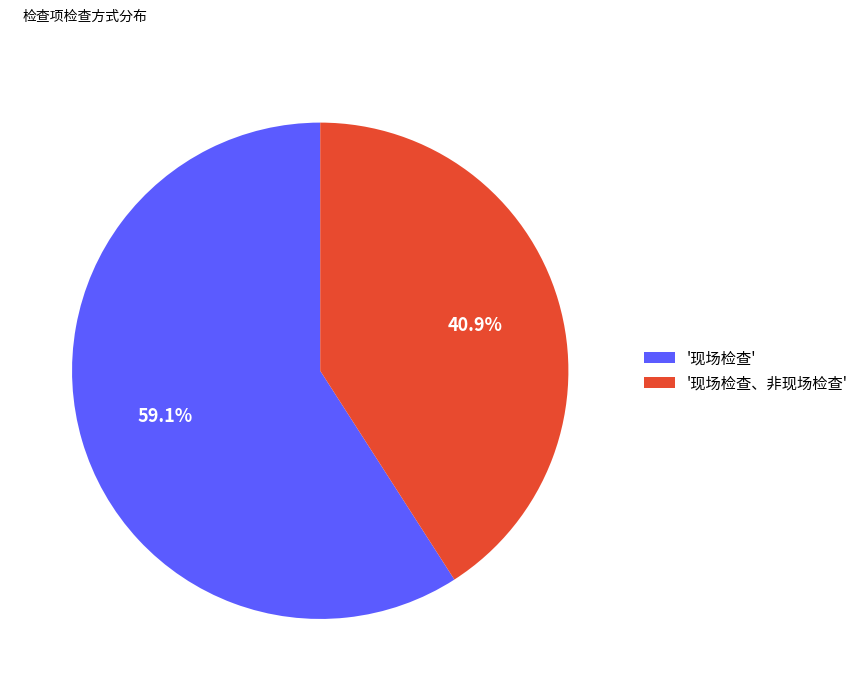

What percentage is NOT represented by '现场检查、非现场检查'?

59.1%